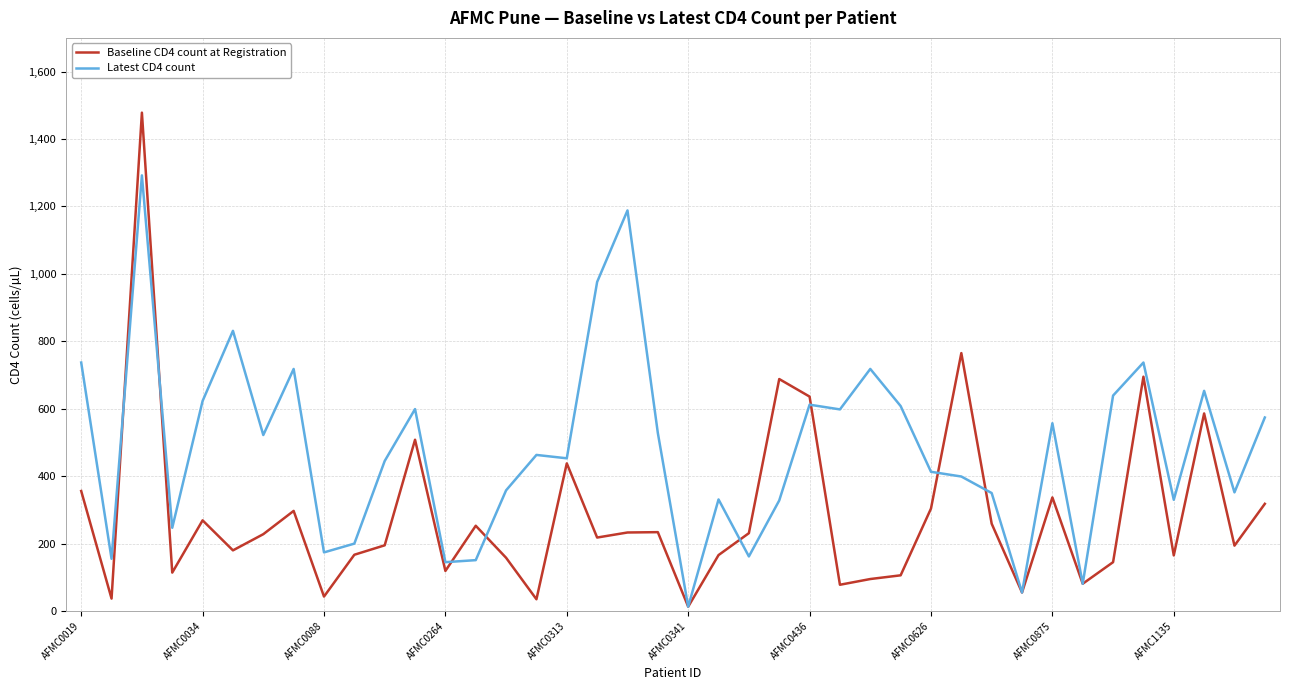

Which series has the largest range (max minus min)?

Baseline CD4 count at Registration